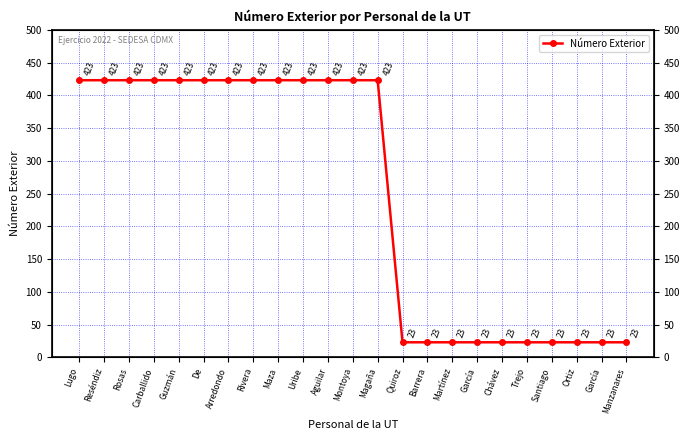

What is the difference between the second highest and second lowest values?

400